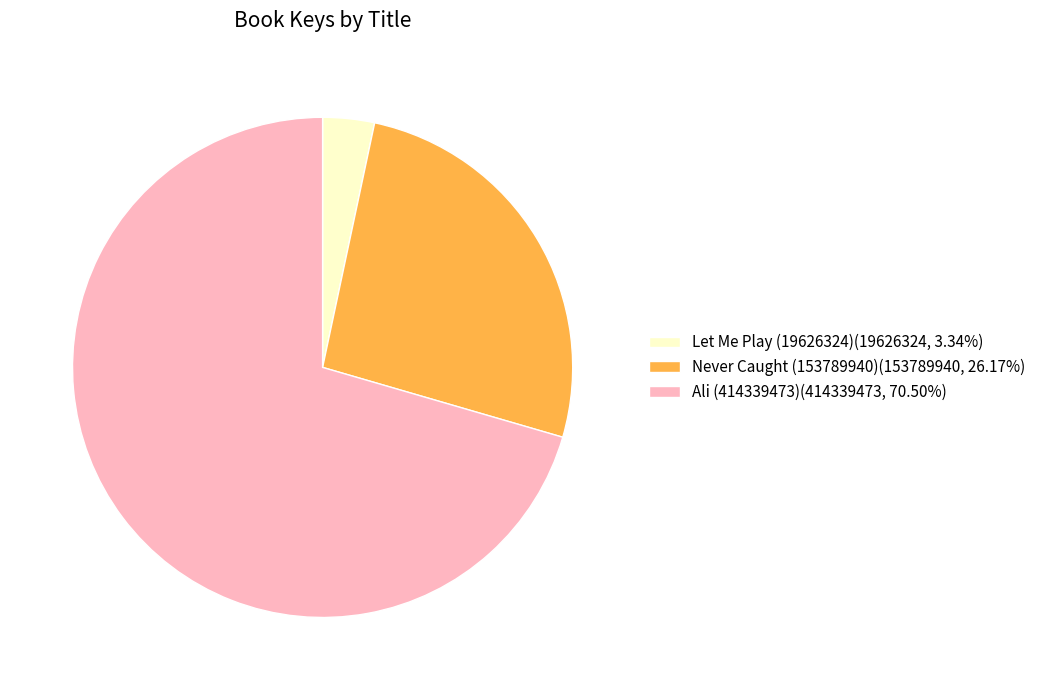

Rank the categories by value from lowest to highest.

Let Me Play (19626324), Never Caught (153789940), Ali (414339473)